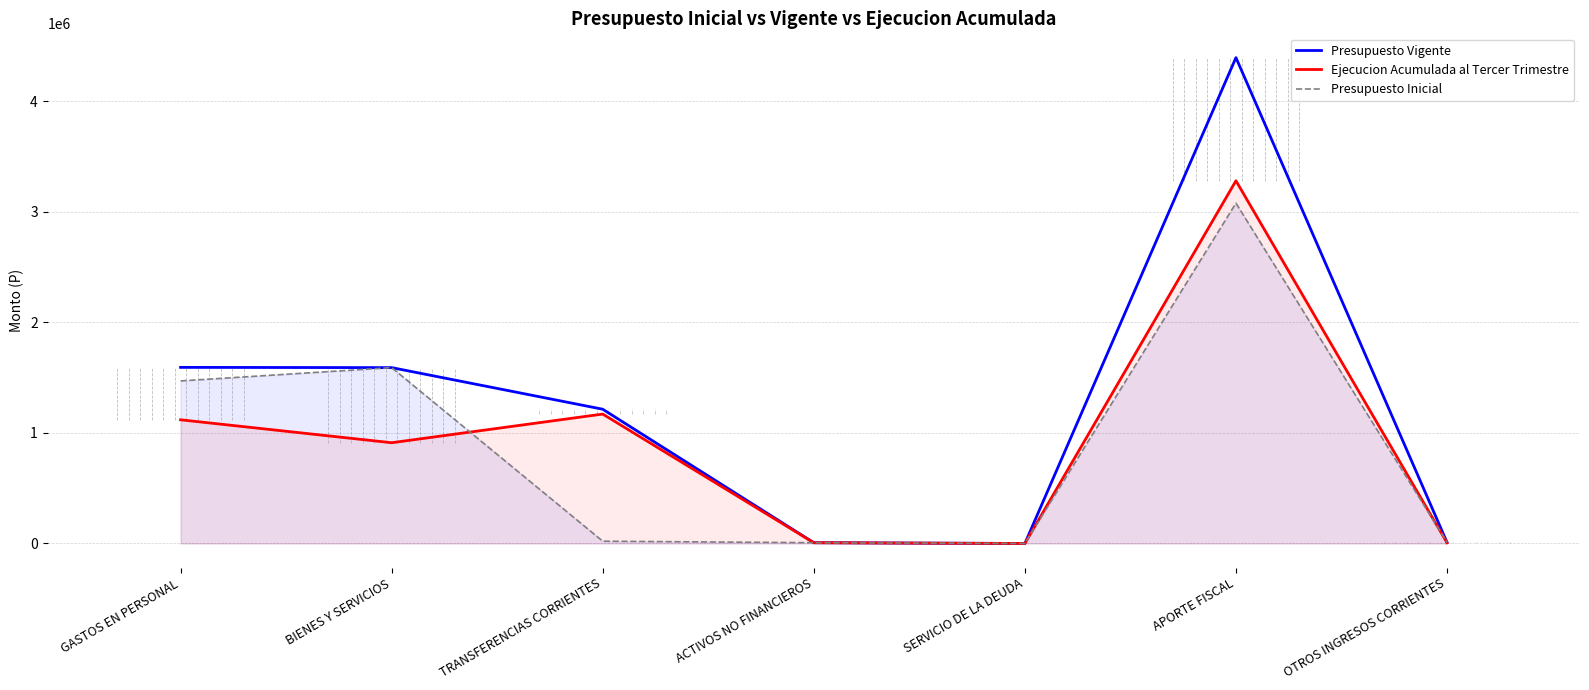

What is the total value across all series at ACTIVOS NO FINANCIEROS?

20708